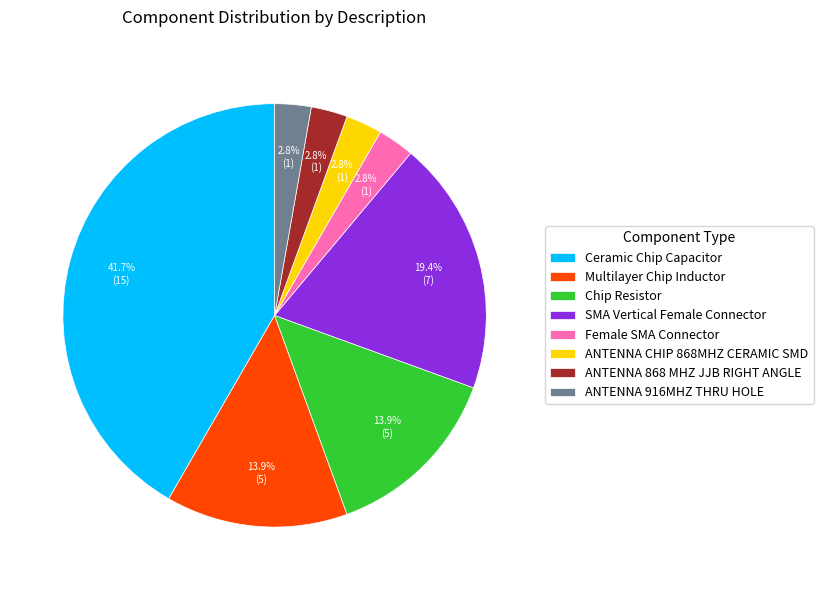

Is there any slice that represents more than half of the pie?

No